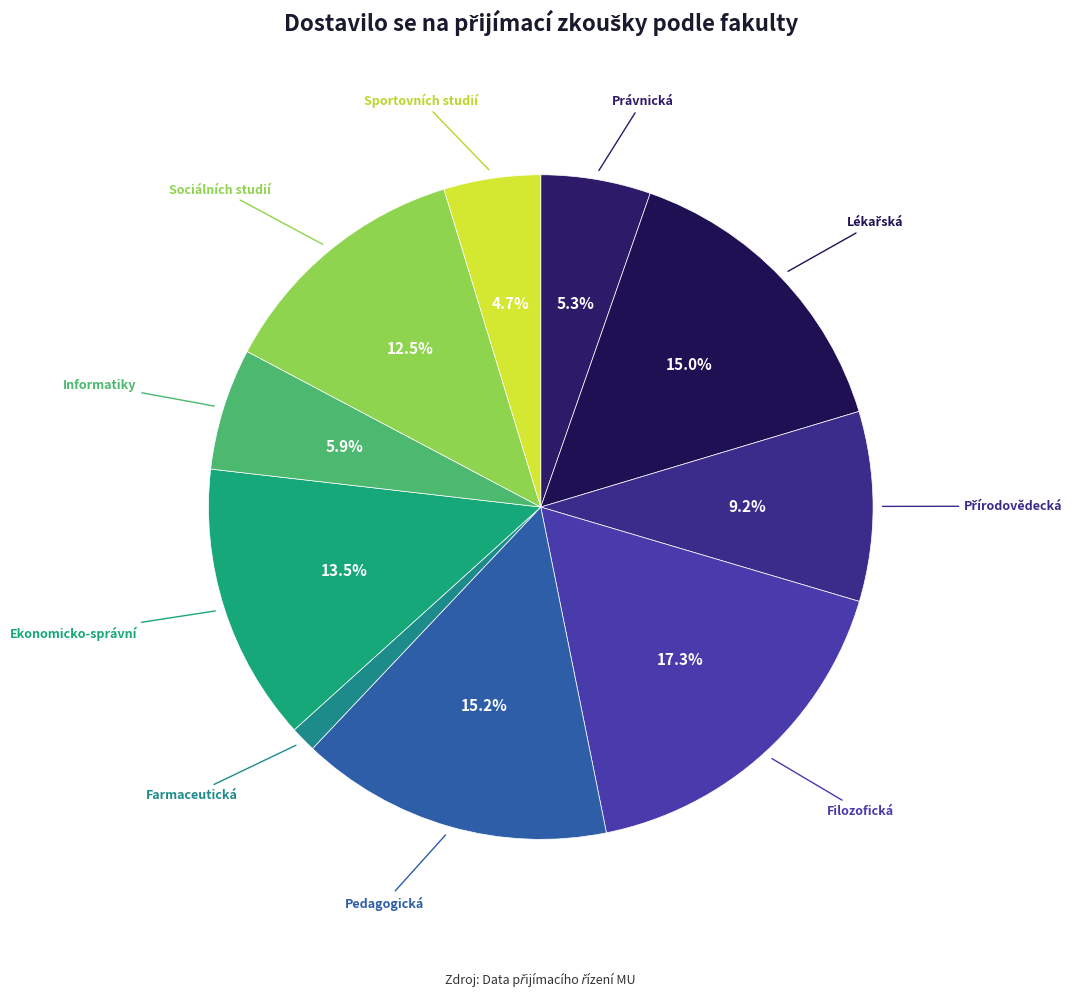

Which category has the smallest portion of the pie?

Farmaceutická